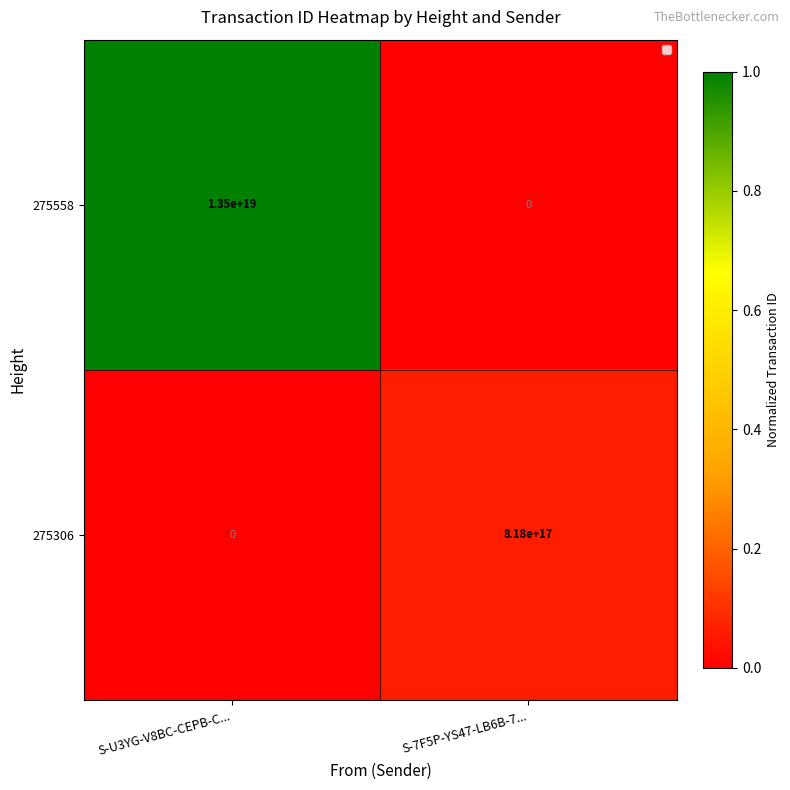

Rank the series at S-U3YG-V8BC-CEPB-C... from lowest to highest value.

275306, 275558